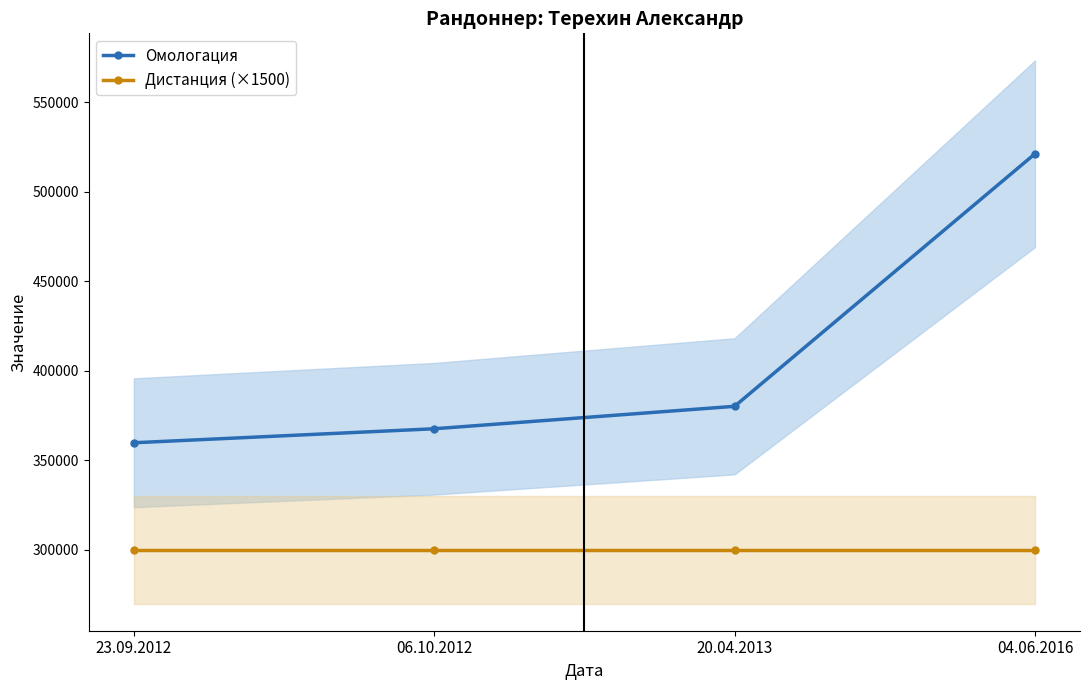

Between 06.10.2012 and 04.06.2016, which series saw the biggest shift?

Омологация